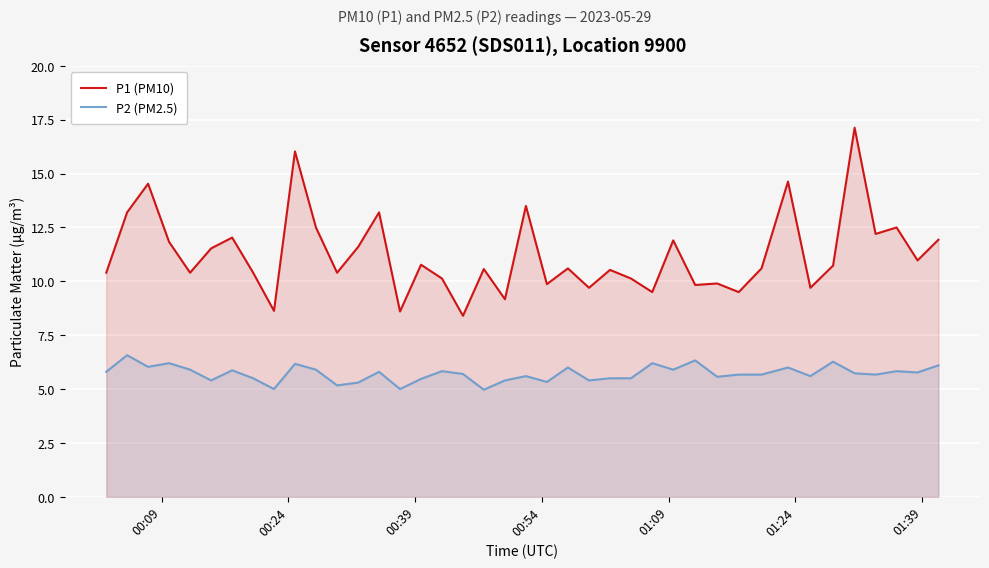

True or false: P2 (PM2.5) has more than 1 interior local peaks.

True